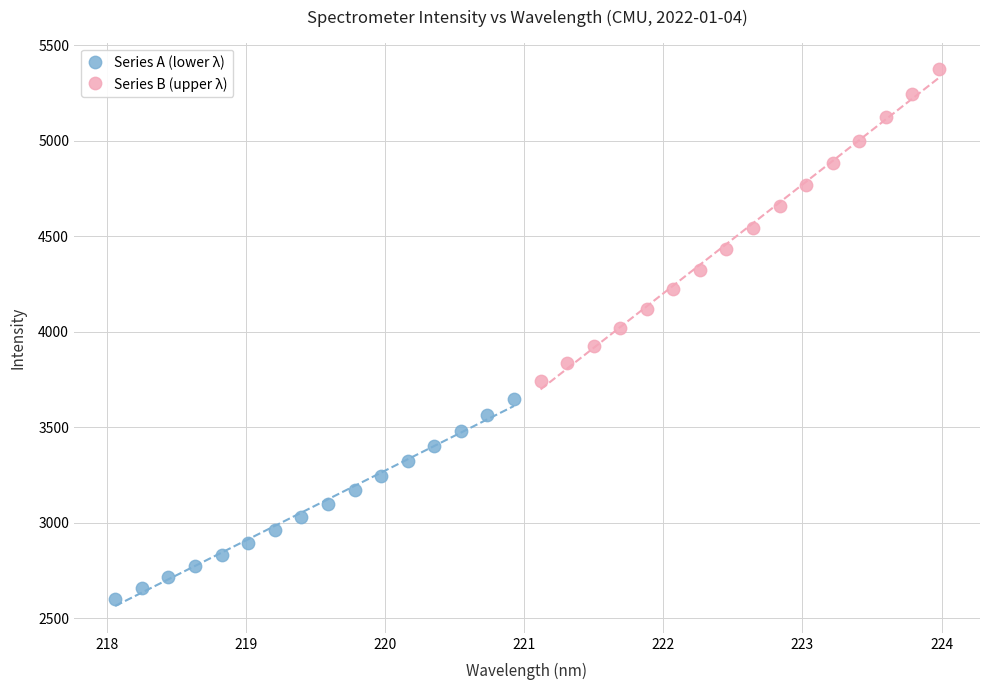

Which series reaches the minimum Y coordinate?

Series A (lower λ)